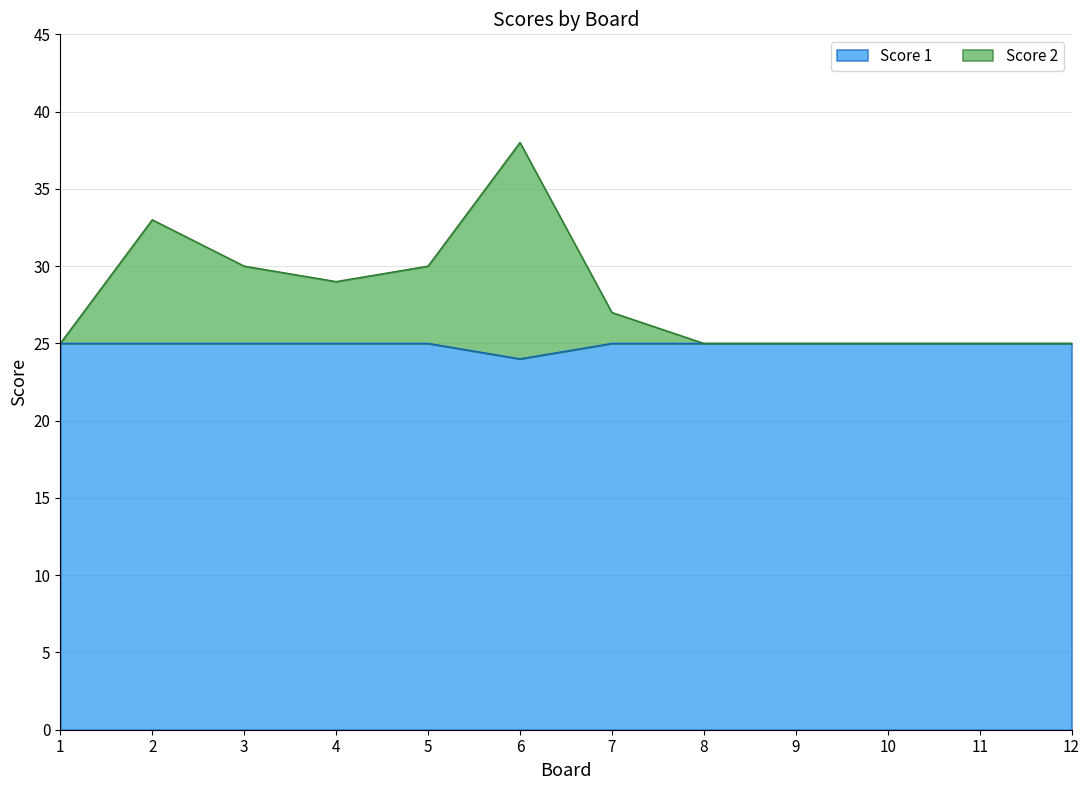

Rank the series at 9 from highest to lowest value.

Score 1, Score 2